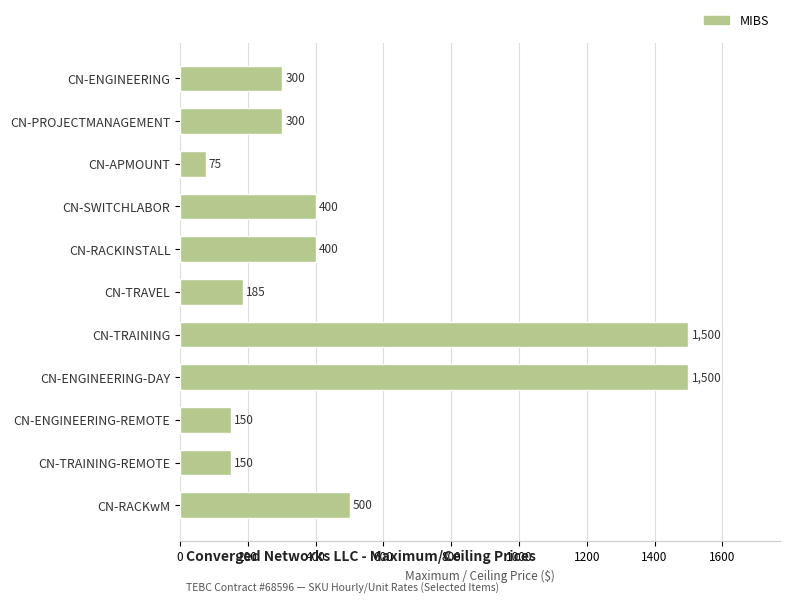

What is the difference between the maximum and second lowest values?

1350